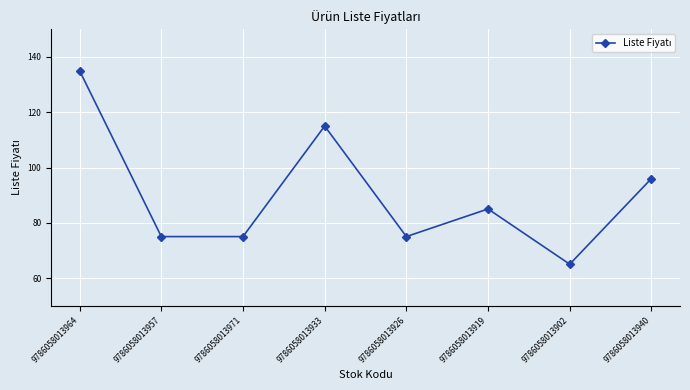

At which label is the value closest to 100?

9786058013940